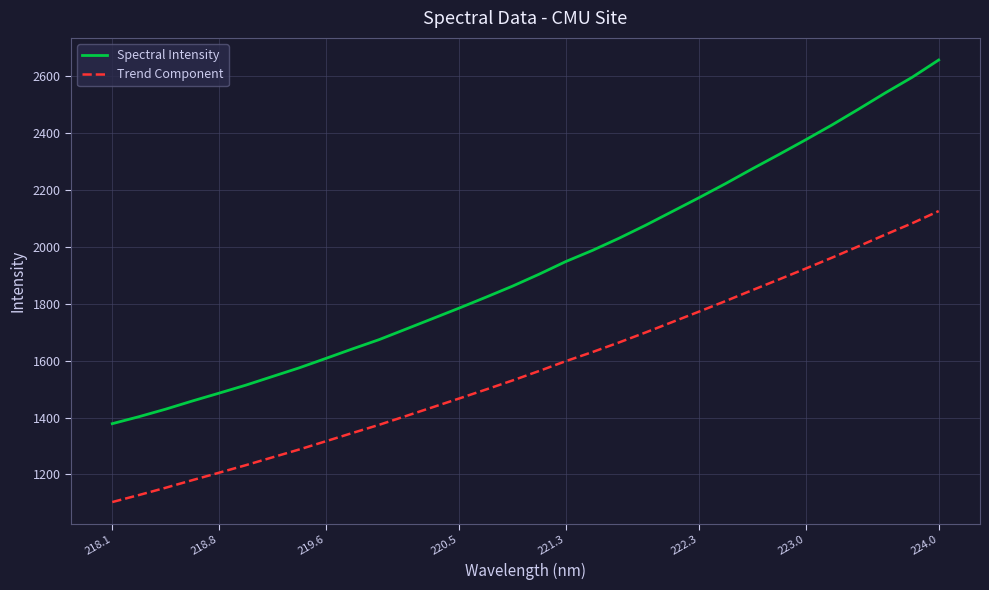

Which series has the largest range (max minus min)?

Spectral Intensity